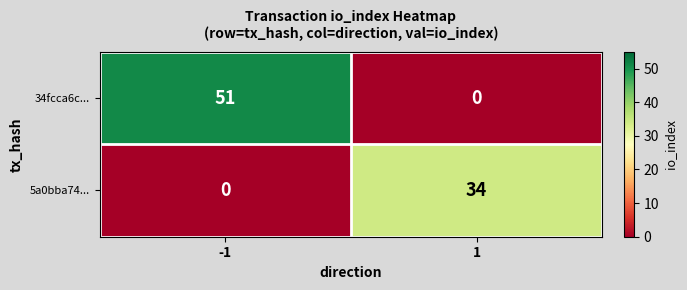

At which category is the sum across all series the highest?

-1